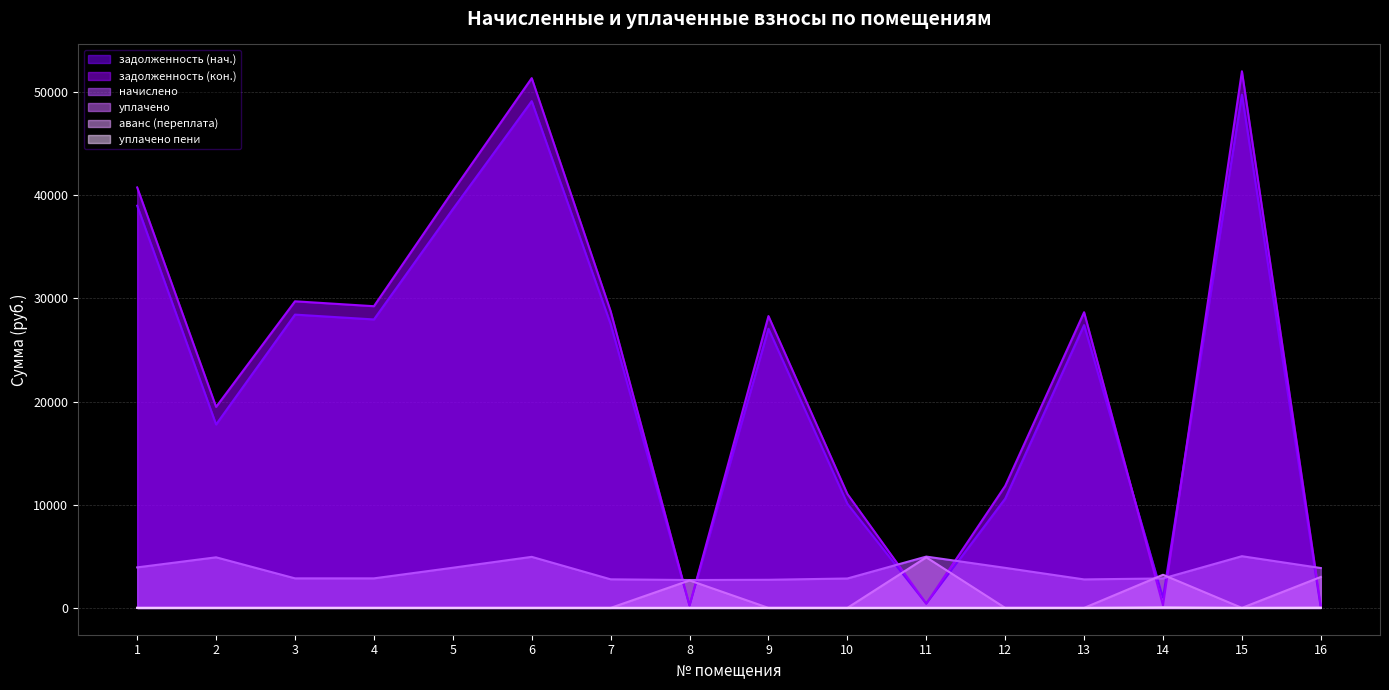

Is it true that задолженность (кон.) equals 51355.0 at 6?

True